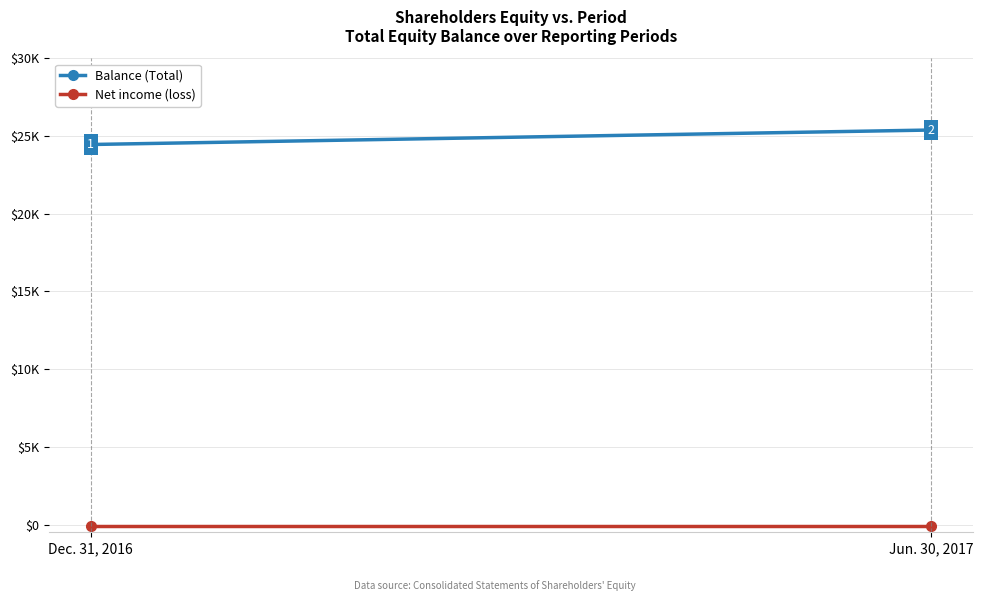

Which series has the largest total across all categories?

Balance (Total)